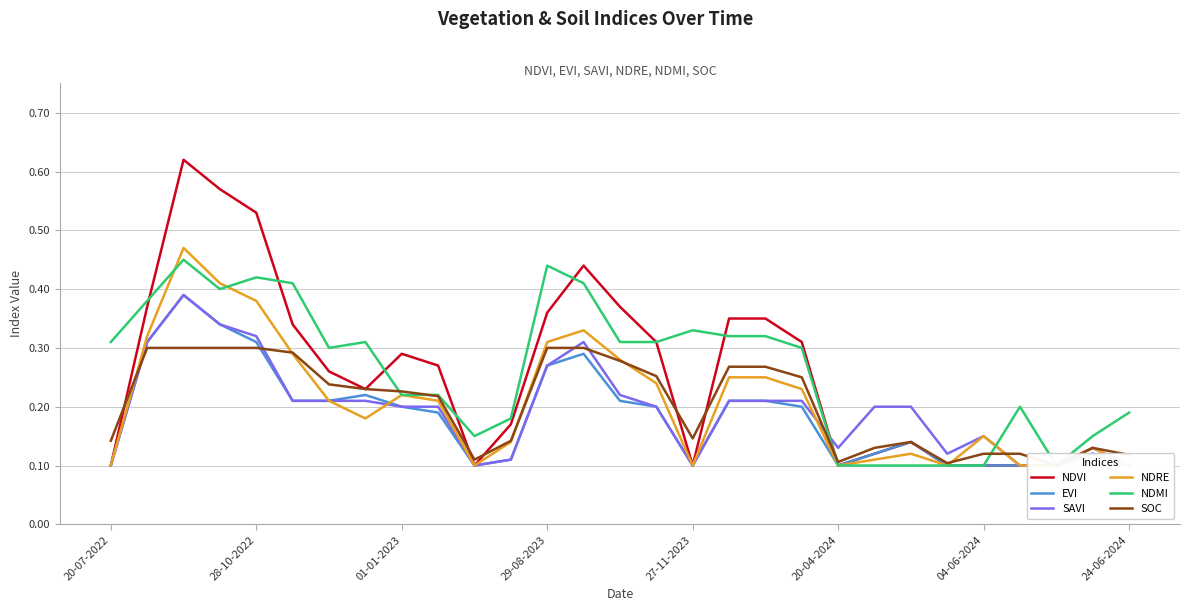

The NDRE series shows 0.1 at 22. True or false?

True